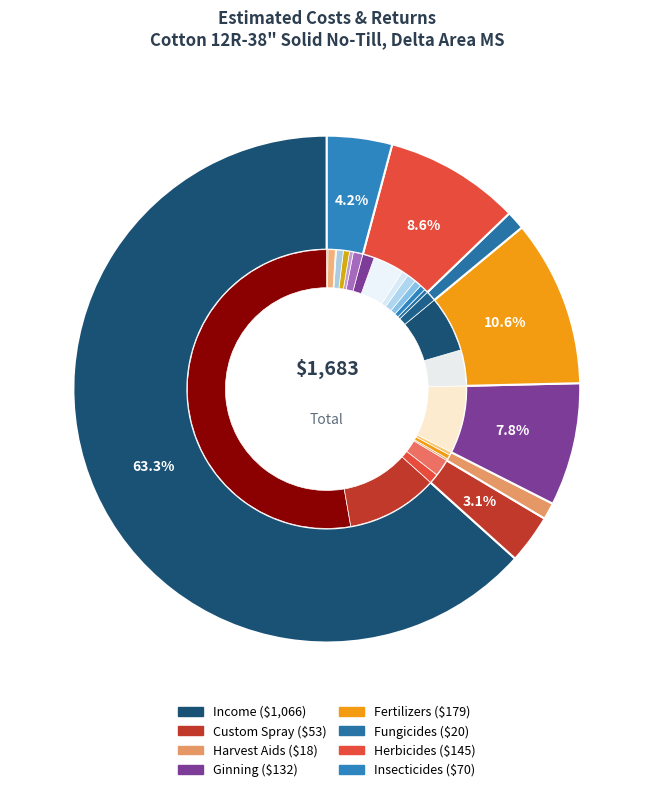

How many slices are in this pie chart?

25